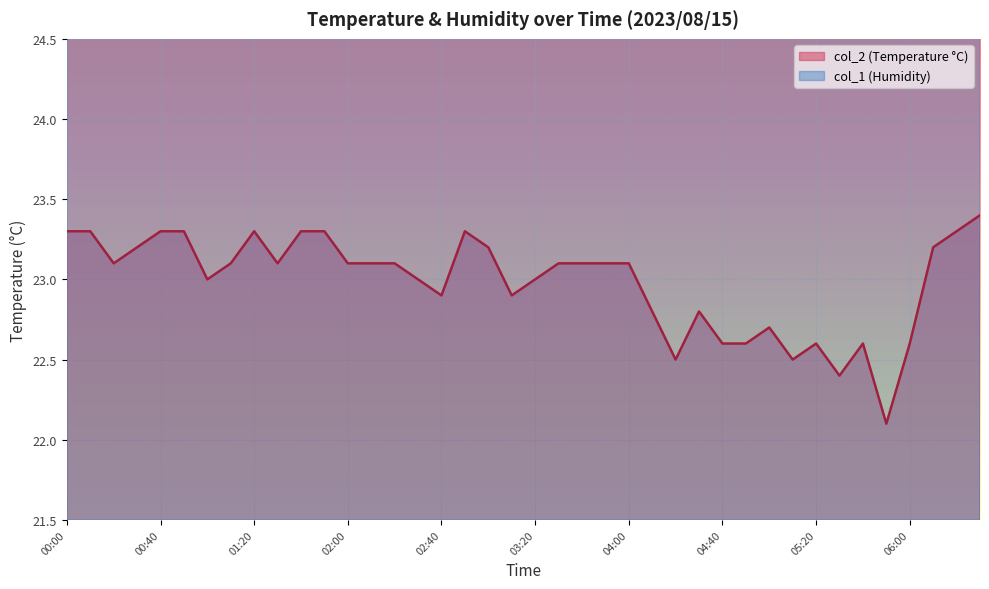

Count the number of data series in this chart.

2